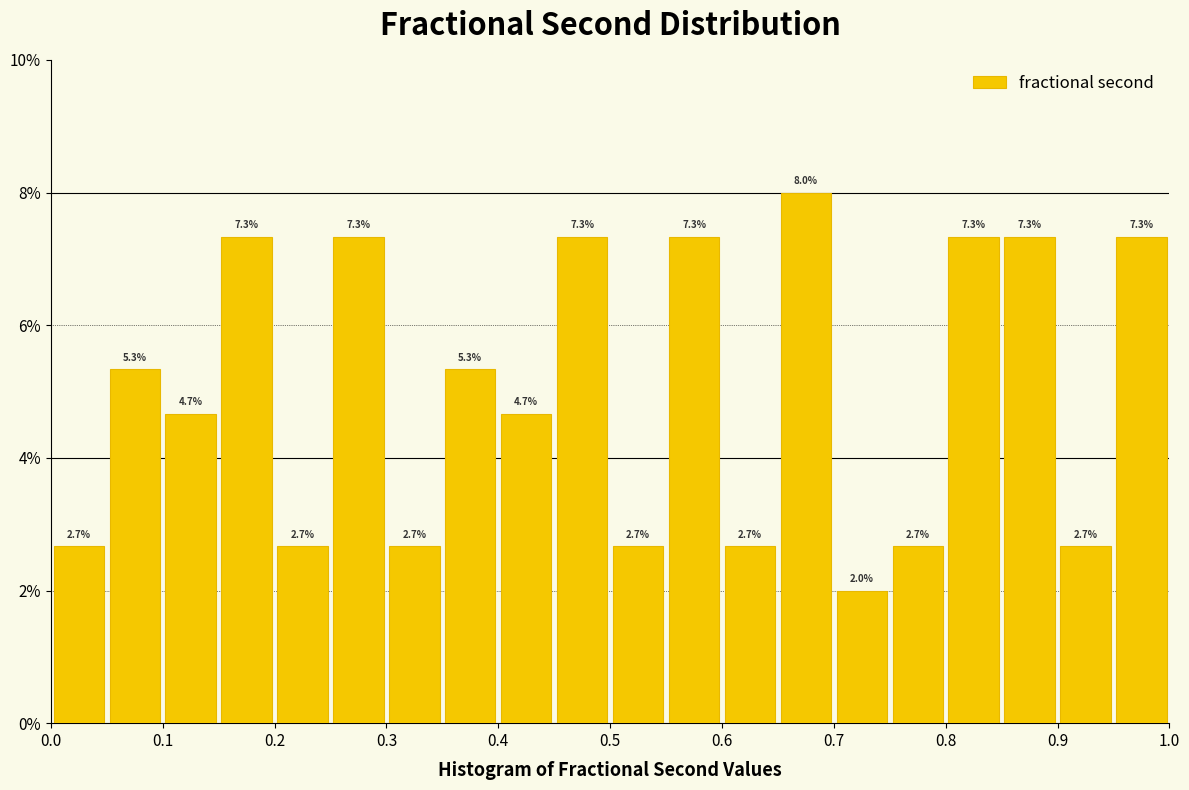

How tall is the bar that spans 0.35 to 0.40 on the x-axis?

5.3